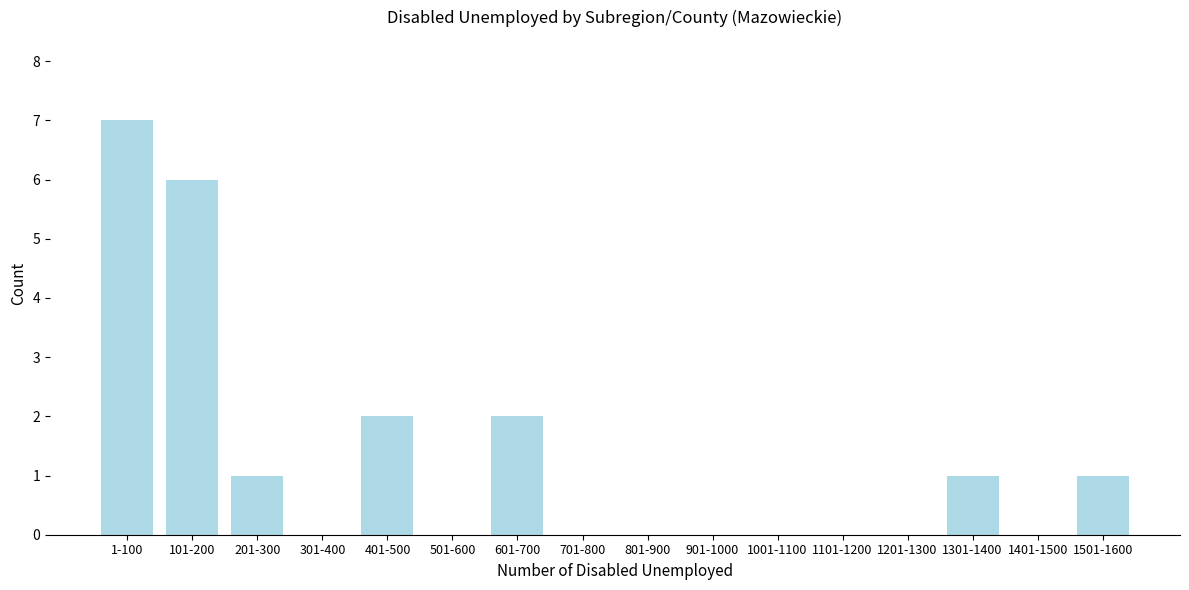

Reading right to left, list all the values displayed in this chart.

1501-1600=1	1401-1500=0	1301-1400=1	1201-1300=0	1101-1200=0	1001-1100=0	901-1000=0	801-900=0	701-800=0	601-700=2	501-600=0	401-500=2	301-400=0	201-300=1	101-200=6	1-100=7